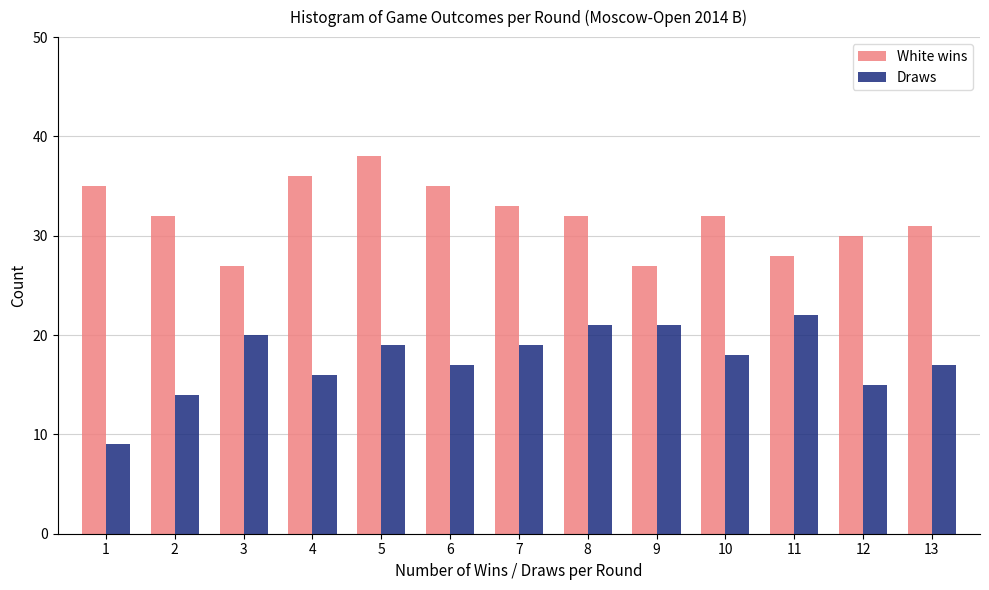

Reading left to right, what are all the values shown in this chart?

White wins: 1=35	2=32	3=27	4=36	5=38	6=35	7=33	8=32	9=27	10=32	11=28	12=30	13=31
Draws: 1=9	2=14	3=20	4=16	5=19	6=17	7=19	8=21	9=21	10=18	11=22	12=15	13=17